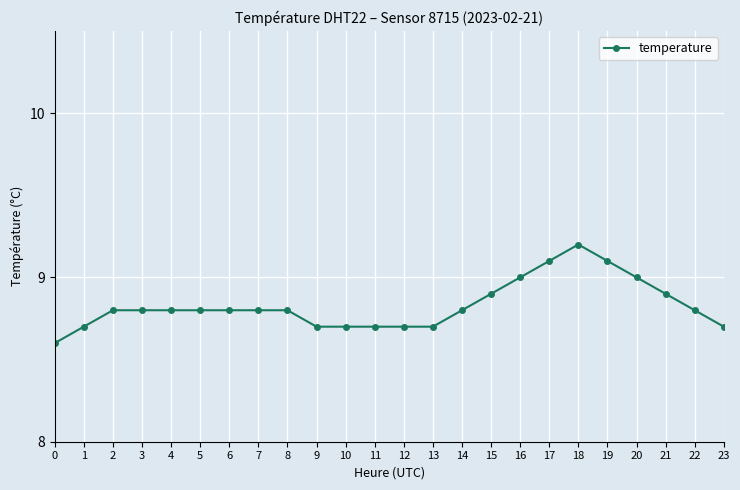

What is the average value?

8.8